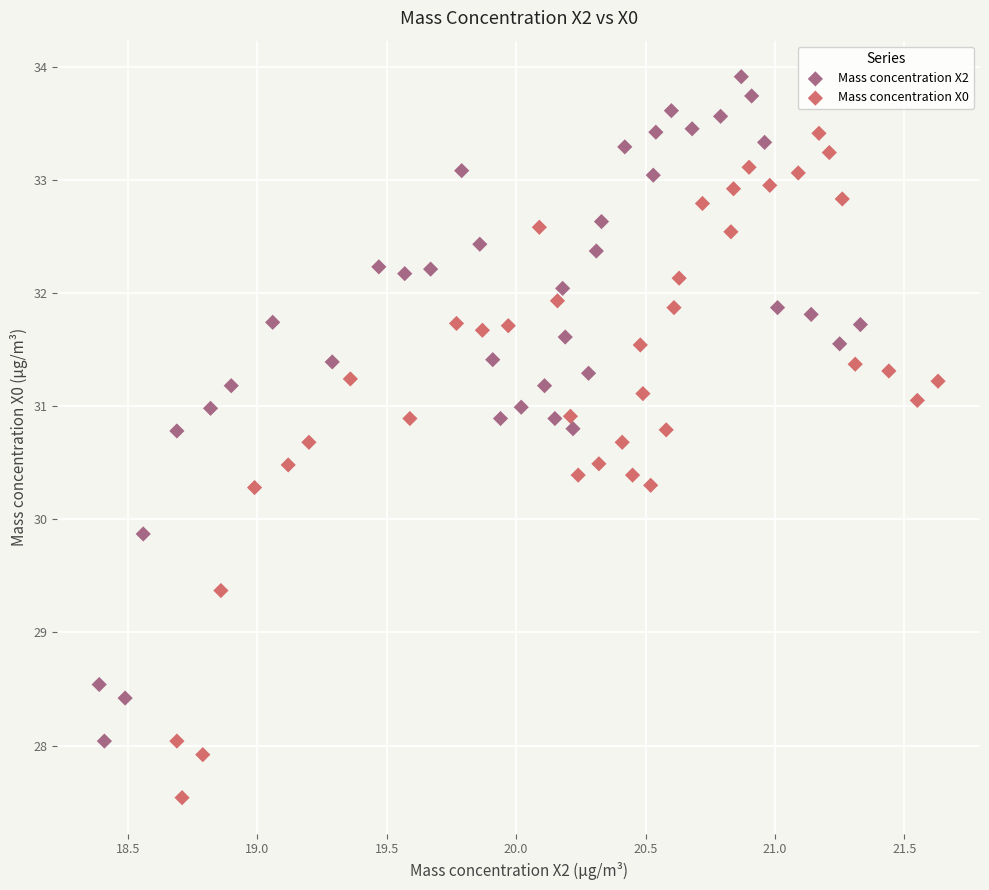

Which series contains the highest Y value?

Mass concentration X2